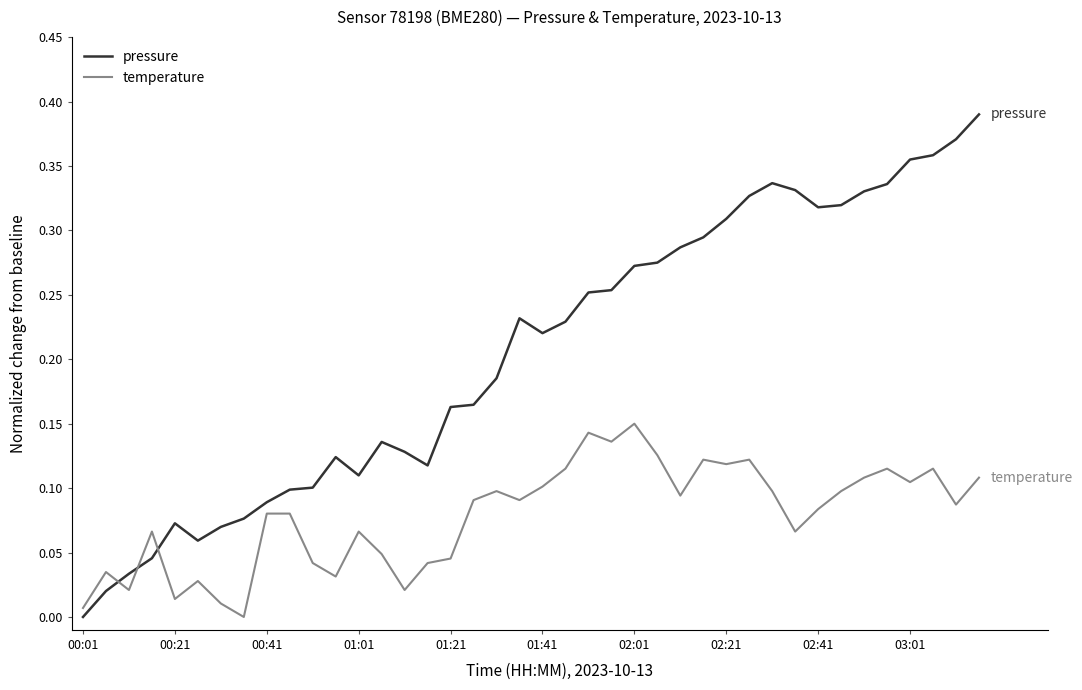

Which series has the largest range (max minus min)?

pressure